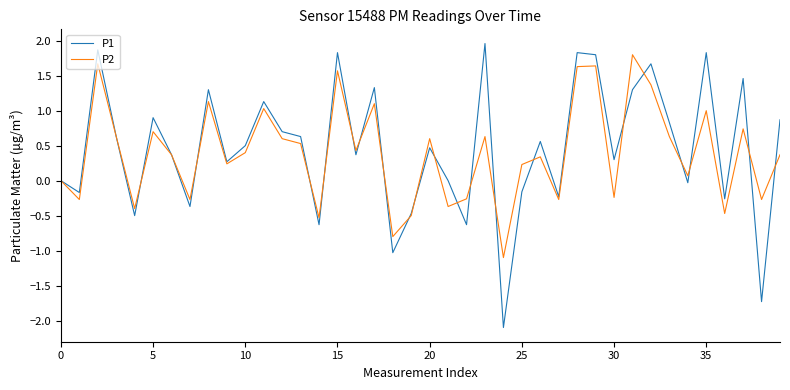

Which series has the largest total across all categories?

P1